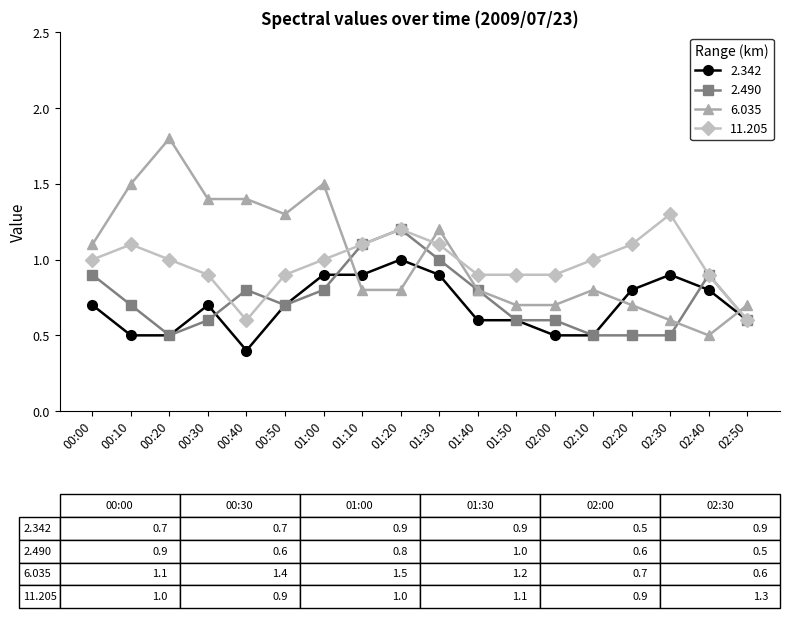

Which series ends up on top after the final intersection of 6.035 and 2.342?

6.035